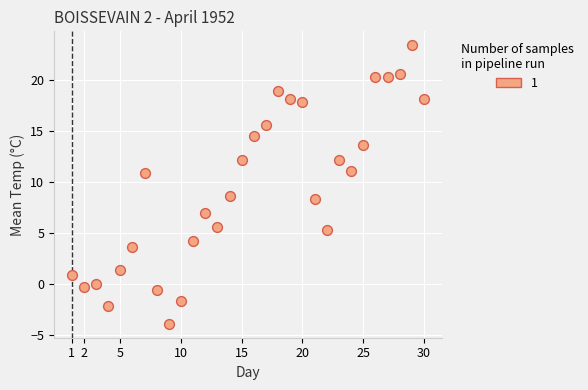

What is the range of Y values (max minus min)?

27.3